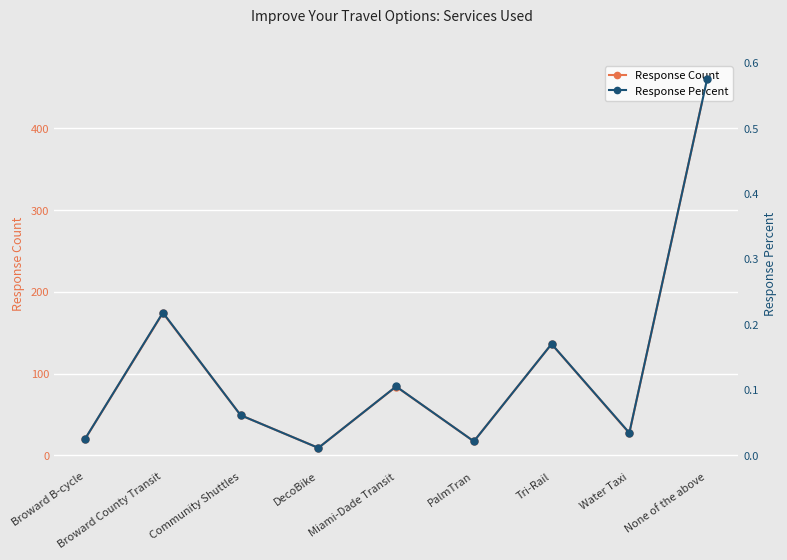

Which series has the largest total across all categories?

Response Count